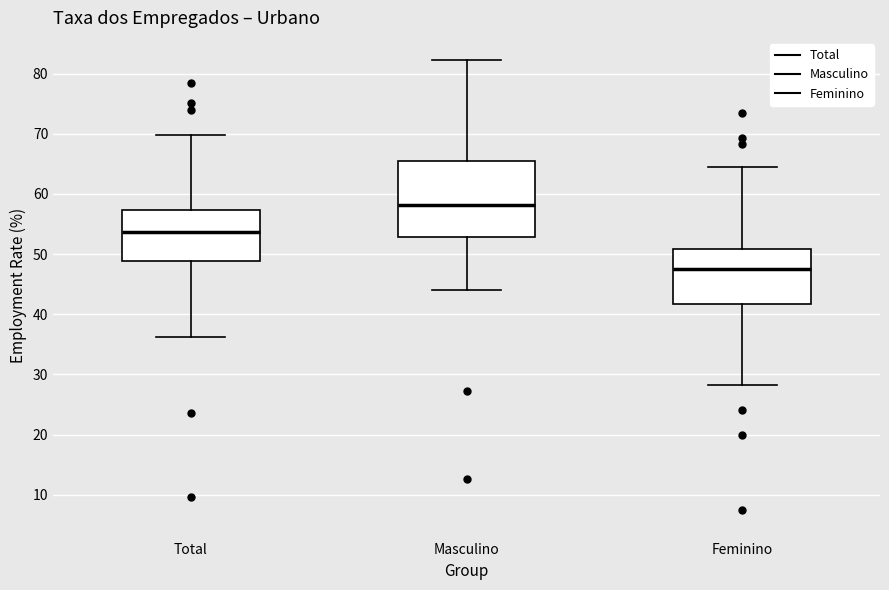

Which box is the tallest, from its lower edge to its upper edge?

Masculino